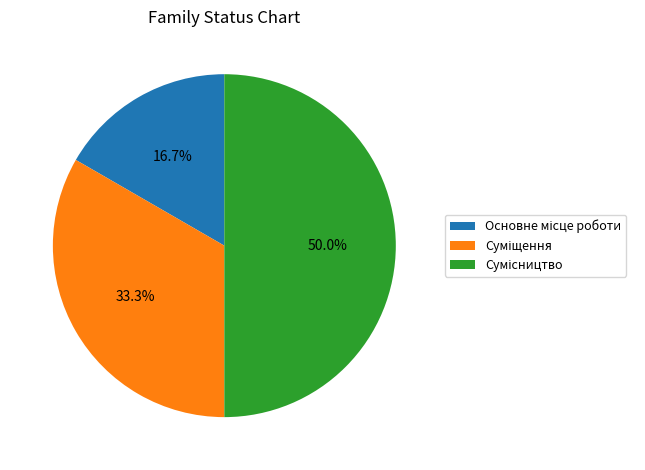

What is the ratio of the value at Суміщення to the value at Основне місце роботи?

2.0